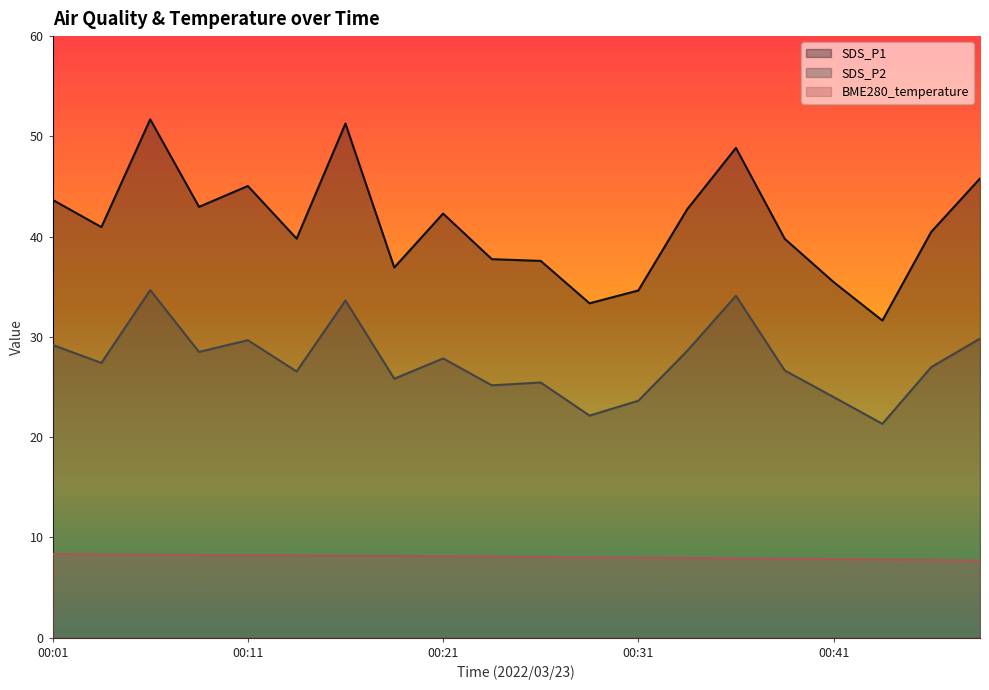

Reading right to left, transcribe all the data shown in this chart.

SDS_P1: 45.8	40.5	31.6	35.5	39.8	48.9	42.7	34.6	33.4	37.6	37.8	42.3	36.9	51.3	39.8	45.0	43.0	51.7	41.0	43.7
SDS_P2: 29.8	27.0	21.3	24.0	26.6	34.1	28.6	23.6	22.1	25.4	25.2	27.9	25.8	33.6	26.6	29.7	28.5	34.7	27.4	29.2
BME280_temperature: 7.7	7.8	7.8	7.8	7.9	7.9	7.9	8.0	8.0	8.0	8.1	8.1	8.2	8.2	8.2	8.2	8.2	8.3	8.3	8.3